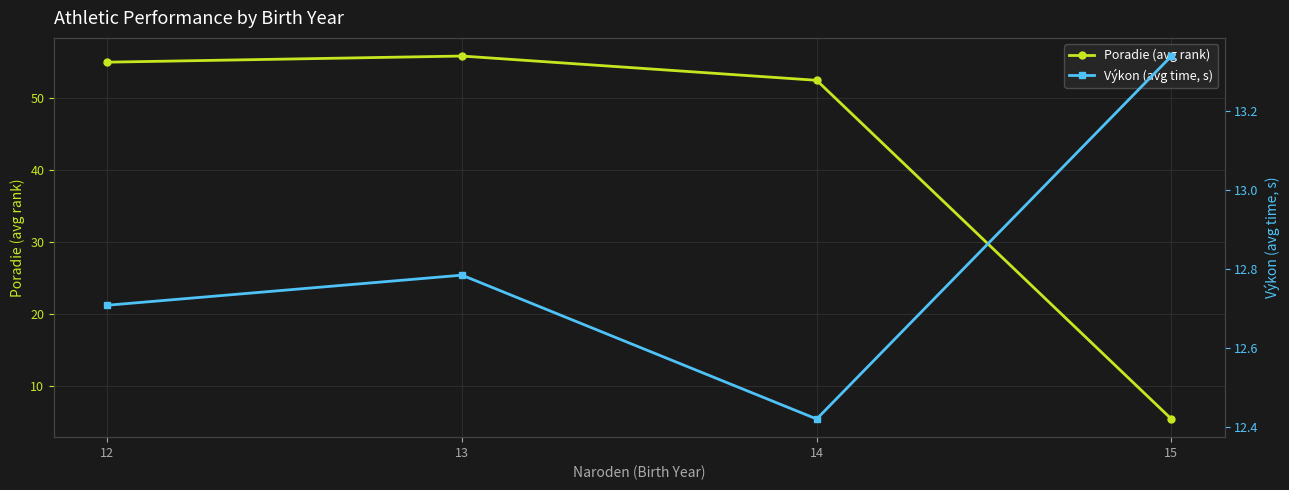

At which category is the sum across all series the highest?

13